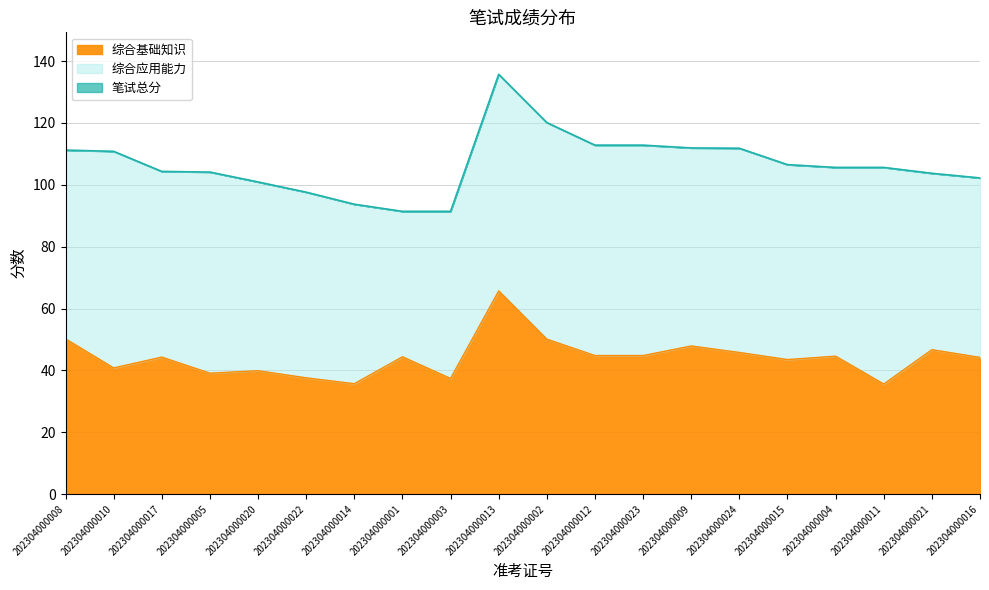

The 综合基础知识 series shows 44.4 at 202304000001. True or false?

True